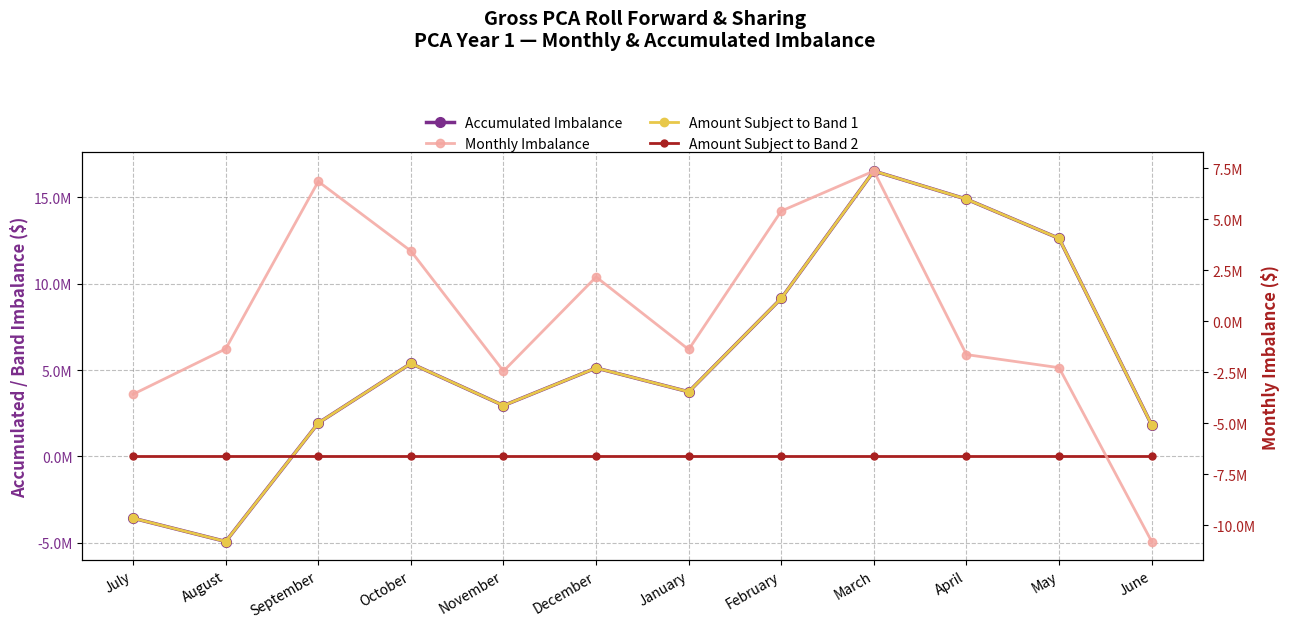

At which label does Amount Subject to Band 1 reach its peak?

March